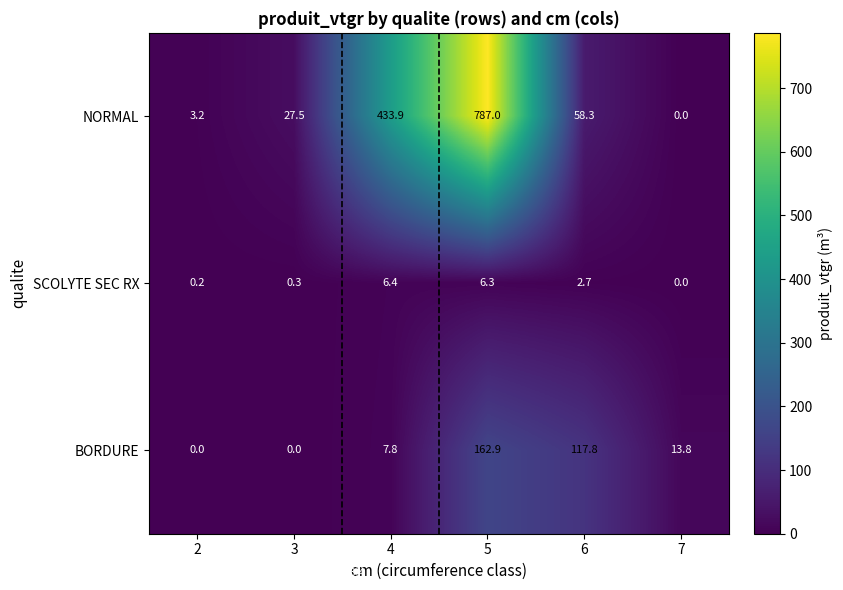

At which label does BORDURE reach its peak?

5